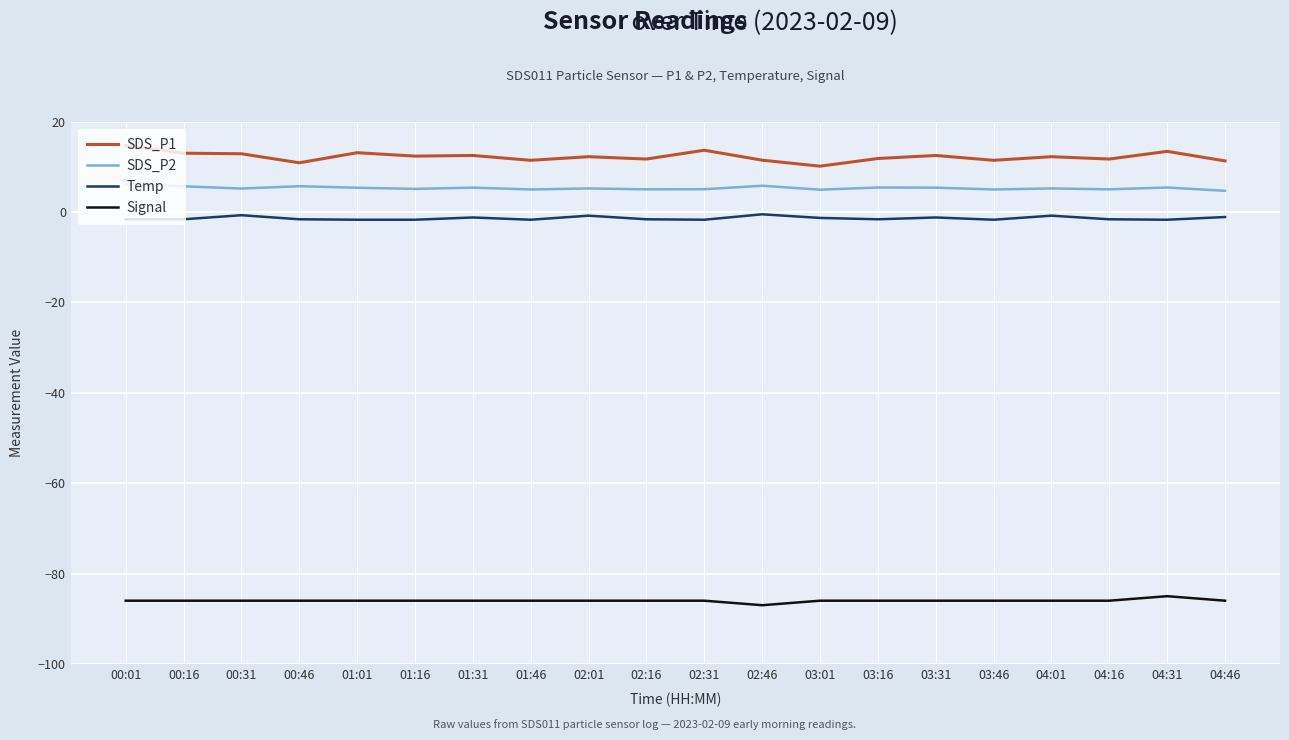

What position from the right is 00:46?

17